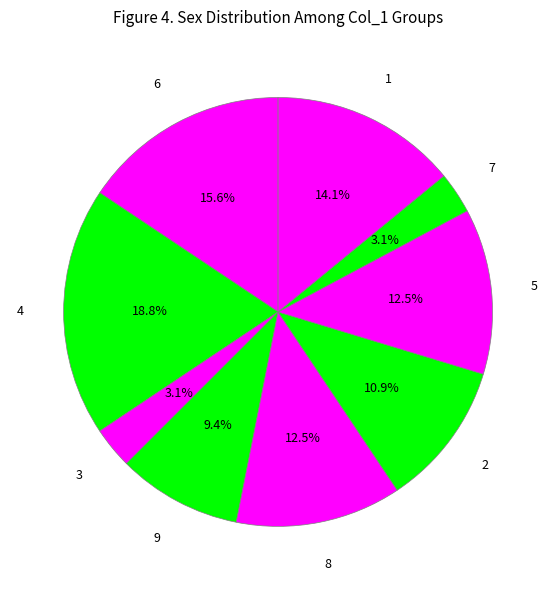

Do 8 and 4 together represent more than half of the pie?

No